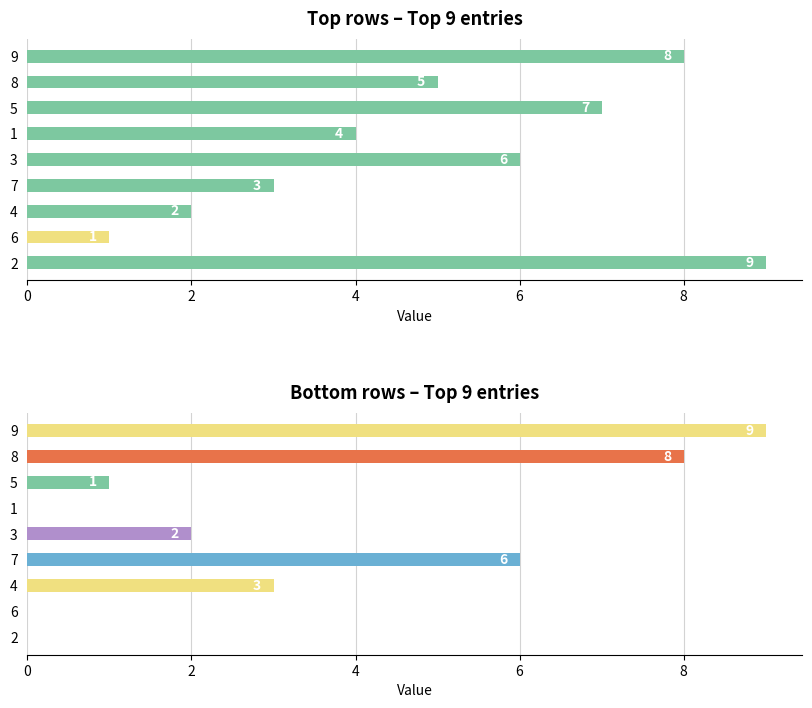

How many data points does each series have?

9